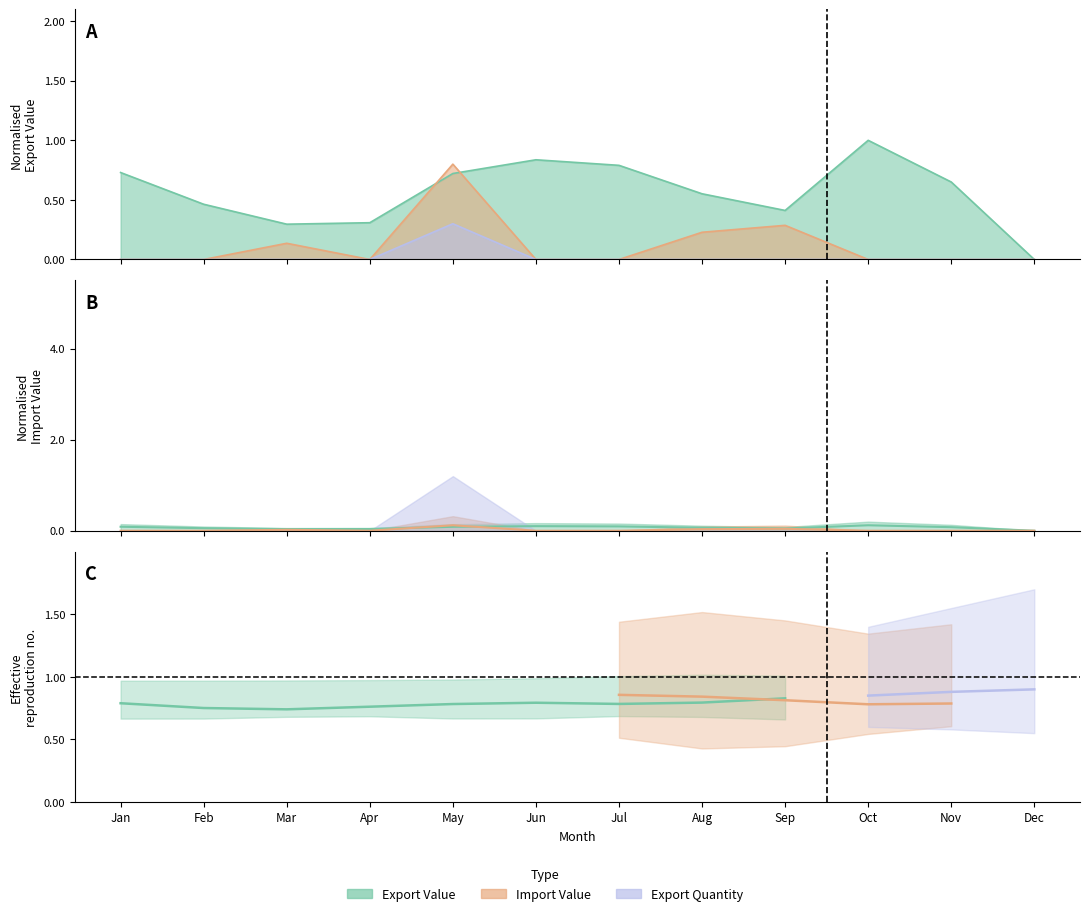

What are all the series names shown in the legend?

Export Value, Import Value, Export Quantity